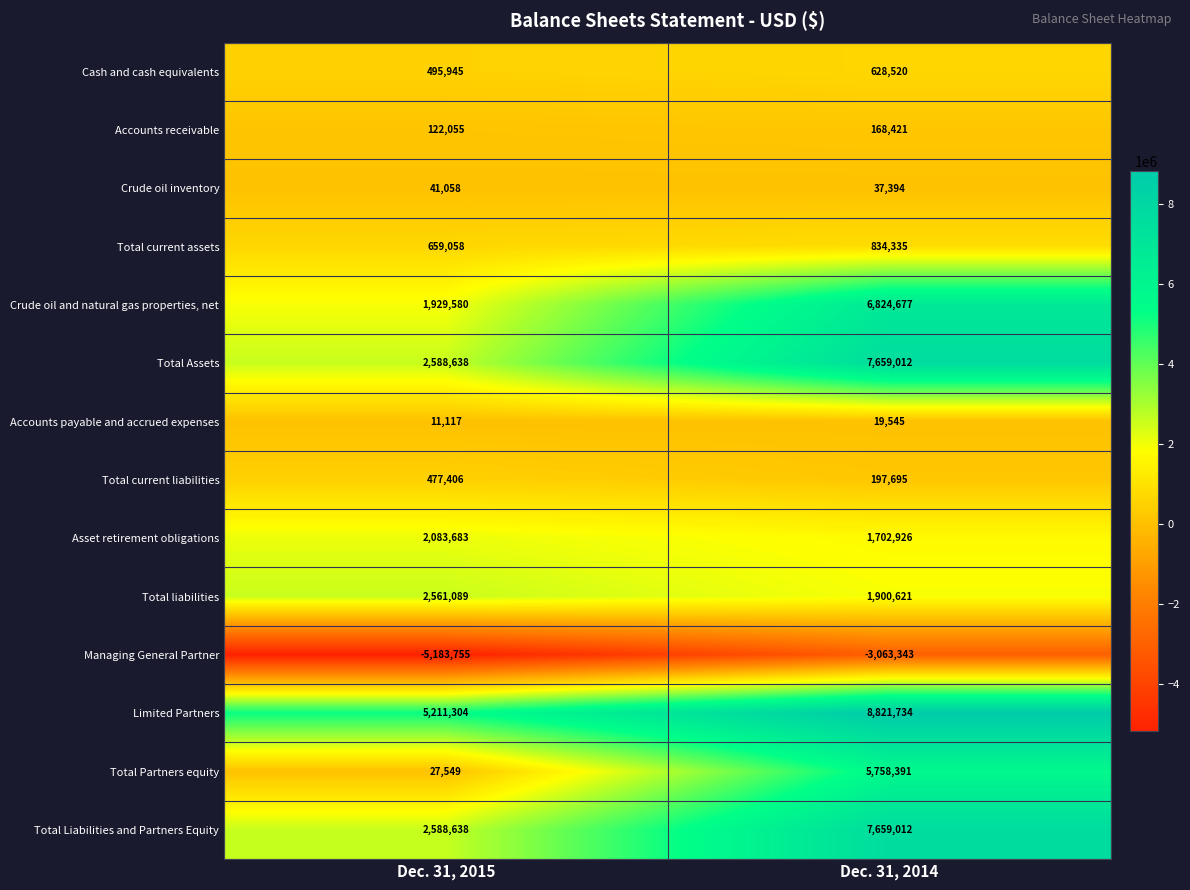

Is it true that Accounts receivable equals 168421 at Dec. 31, 2014?

True